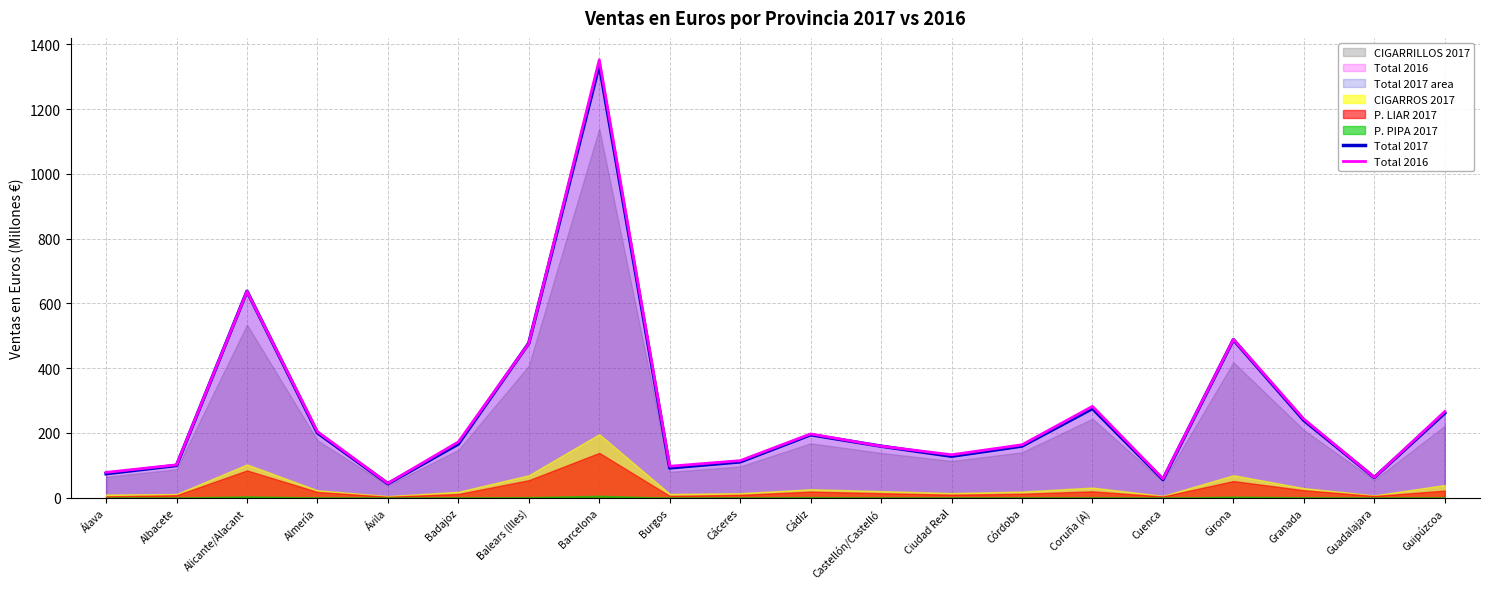

What is the lowest value of the Total 2016 series?

44.7